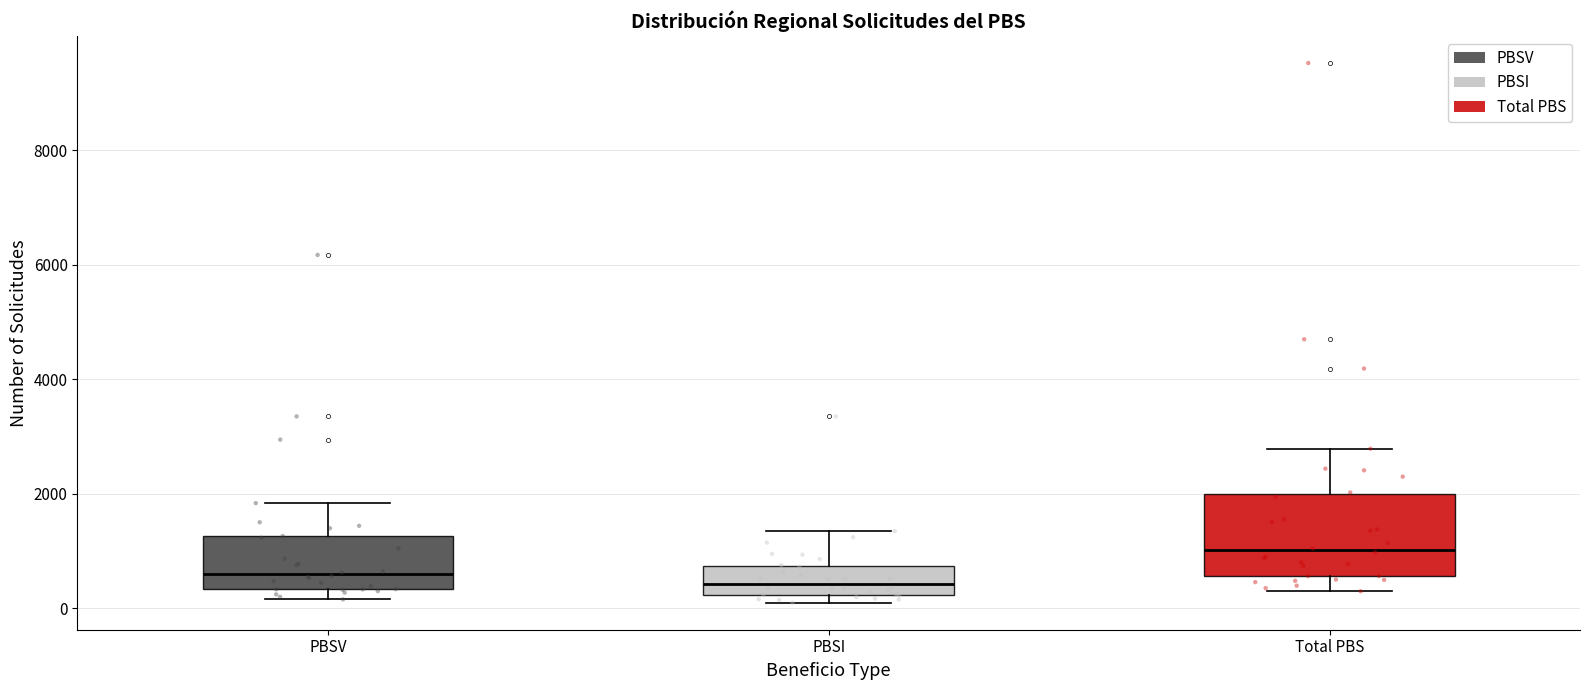

Which box is the tallest, from its lower edge to its upper edge?

Total PBS